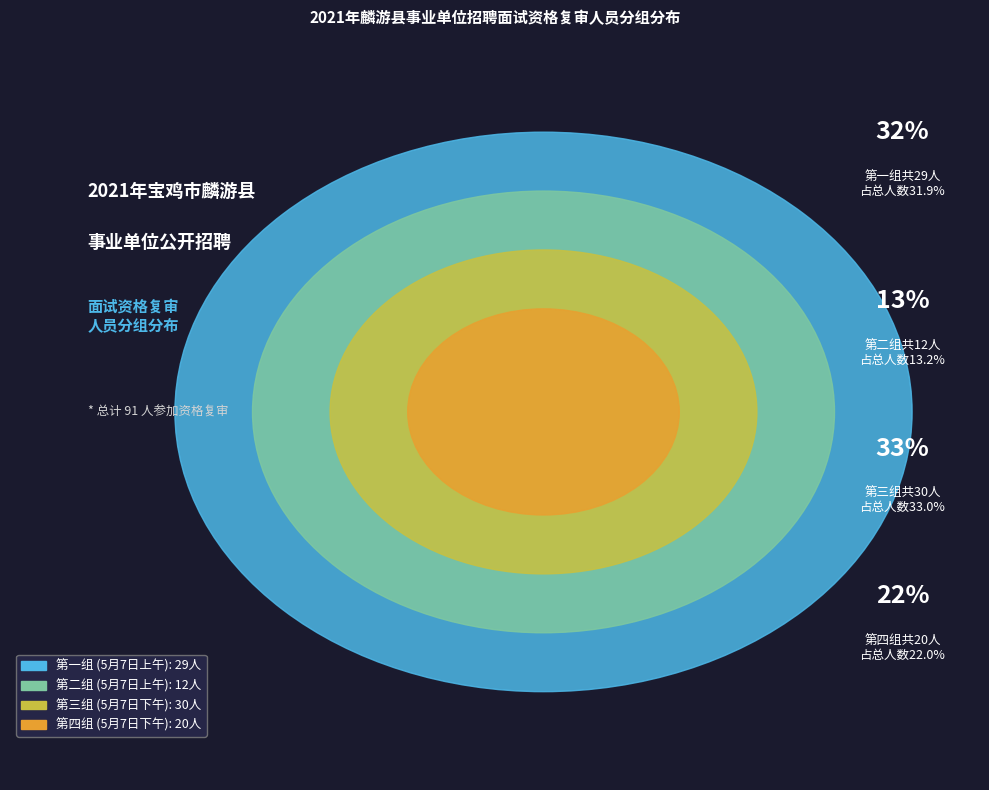

To the nearest percent, what is the average slice percentage?

25%